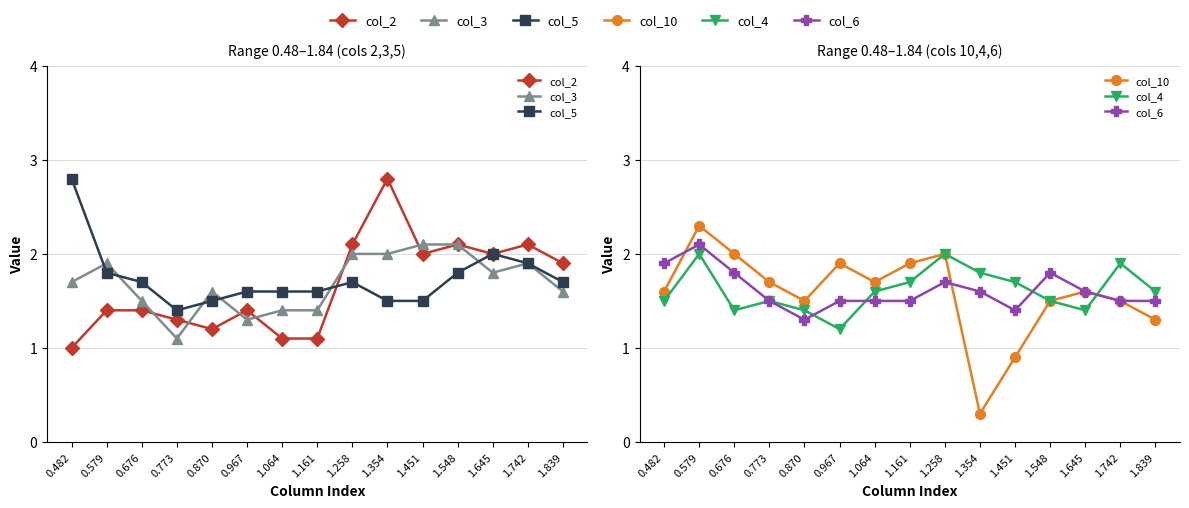

How many data points does each series have?

15